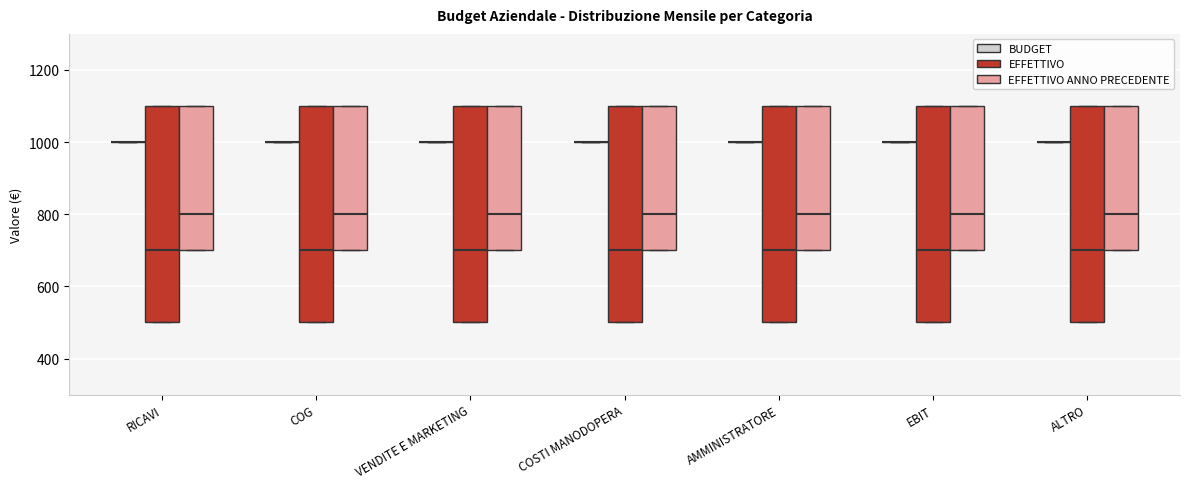

Reading left to right, transcribe this box plot: for each box, give where its median line is, the range the box spans, and where its two whiskers end, as read against the y-axis. The values are not printed on the chart, so give them approximately, as read against the axis.

RICAVI (BUDGET): box collapsed to a line at 1000, whiskers 1000 to 1000
RICAVI (EFFETTIVO): median 700, box 500 to 1100, whiskers 500 to 1100
RICAVI (EFFETTIVO ANNO PRECEDENTE): median 800, box 700 to 1100, whiskers 700 to 1100
COG (BUDGET): box collapsed to a line at 1000, whiskers 1000 to 1000
COG (EFFETTIVO): median 700, box 500 to 1100, whiskers 500 to 1100
COG (EFFETTIVO ANNO PRECEDENTE): median 800, box 700 to 1100, whiskers 700 to 1100
VENDITE E MARKETING (BUDGET): box collapsed to a line at 1000, whiskers 1000 to 1000
VENDITE E MARKETING (EFFETTIVO): median 700, box 500 to 1100, whiskers 500 to 1100
VENDITE E MARKETING (EFFETTIVO ANNO PRECEDENTE): median 800, box 700 to 1100, whiskers 700 to 1100
COSTI MANODOPERA (BUDGET): box collapsed to a line at 1000, whiskers 1000 to 1000
COSTI MANODOPERA (EFFETTIVO): median 700, box 500 to 1100, whiskers 500 to 1100
COSTI MANODOPERA (EFFETTIVO ANNO PRECEDENTE): median 800, box 700 to 1100, whiskers 700 to 1100
AMMINISTRATORE (BUDGET): box collapsed to a line at 1000, whiskers 1000 to 1000
AMMINISTRATORE (EFFETTIVO): median 700, box 500 to 1100, whiskers 500 to 1100
AMMINISTRATORE (EFFETTIVO ANNO PRECEDENTE): median 800, box 700 to 1100, whiskers 700 to 1100
EBIT (BUDGET): box collapsed to a line at 1000, whiskers 1000 to 1000
EBIT (EFFETTIVO): median 700, box 500 to 1100, whiskers 500 to 1100
EBIT (EFFETTIVO ANNO PRECEDENTE): median 800, box 700 to 1100, whiskers 700 to 1100
ALTRO (BUDGET): box collapsed to a line at 1000, whiskers 1000 to 1000
ALTRO (EFFETTIVO): median 700, box 500 to 1100, whiskers 500 to 1100
ALTRO (EFFETTIVO ANNO PRECEDENTE): median 800, box 700 to 1100, whiskers 700 to 1100